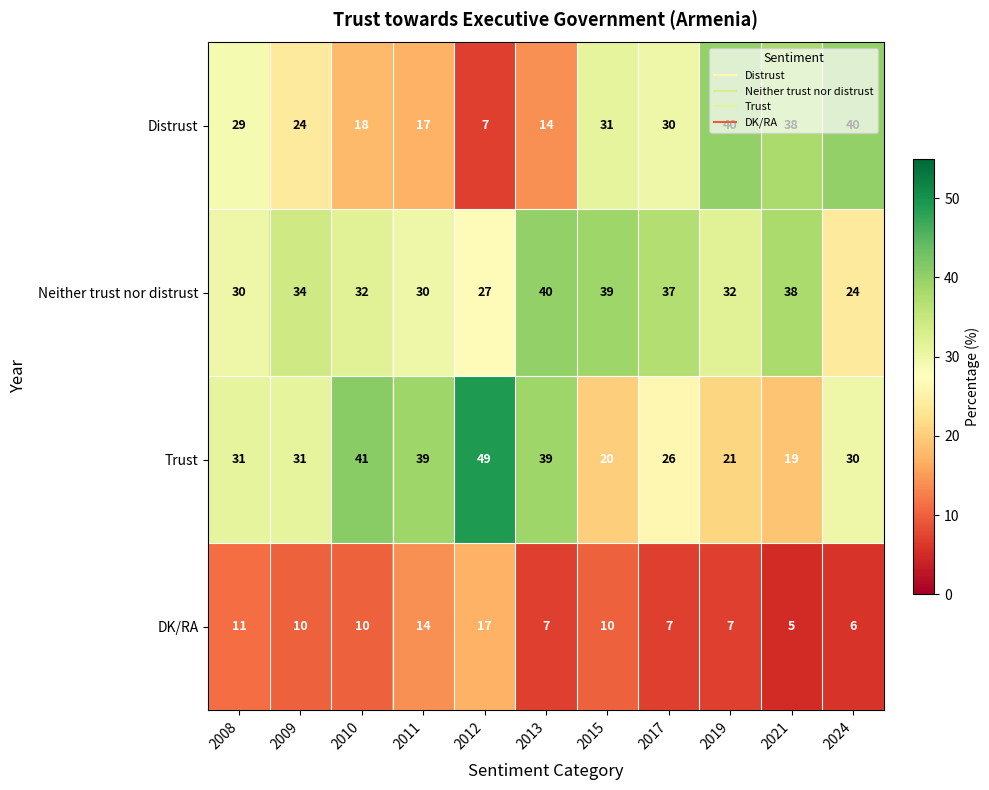

The Trust series shows 10 at 2021. True or false?

False